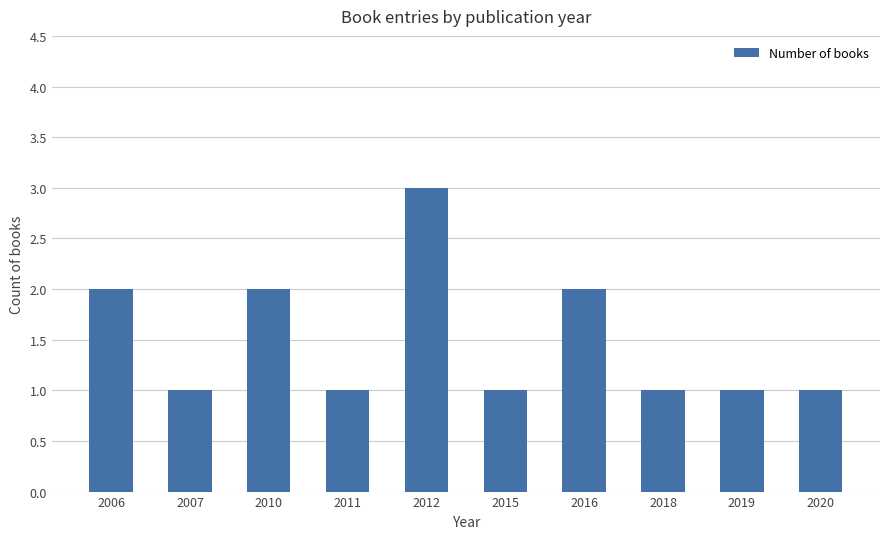

How many bars are there in total?

10